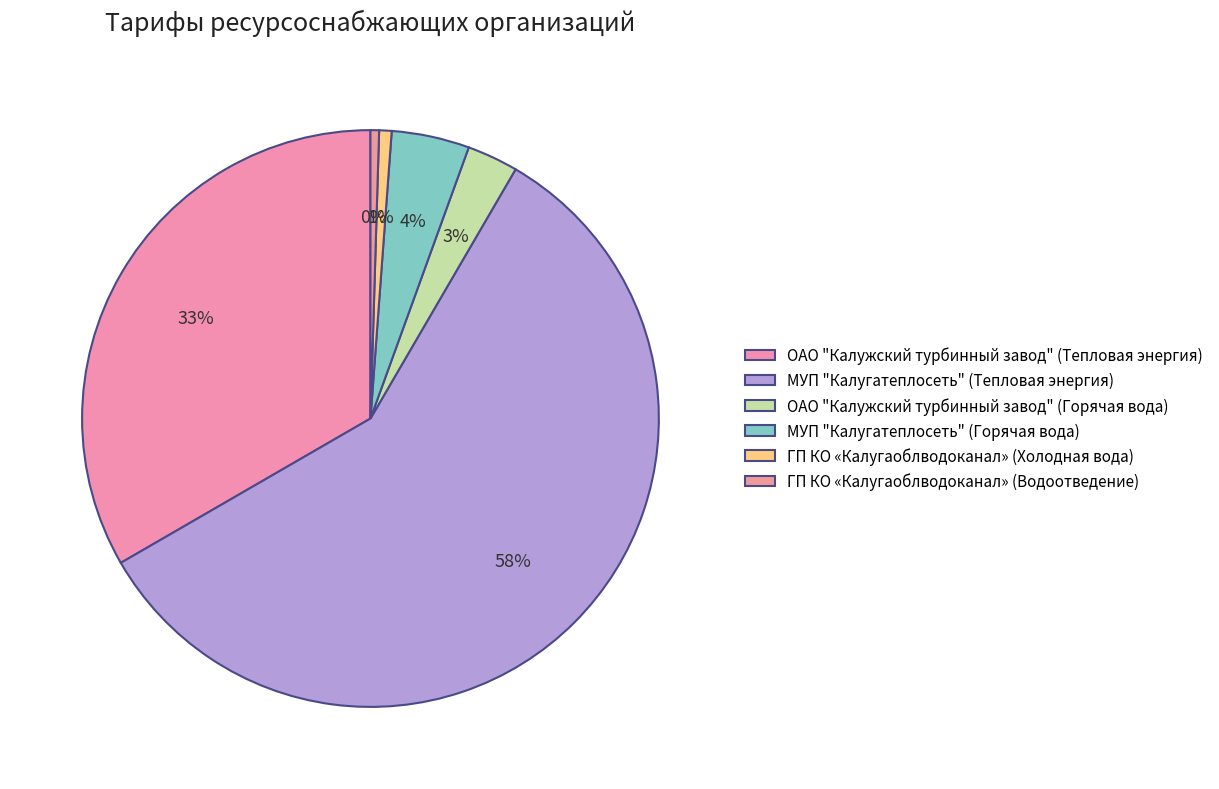

Which category has the biggest portion of the pie?

МУП "Калугатеплосеть" (Тепловая энергия)